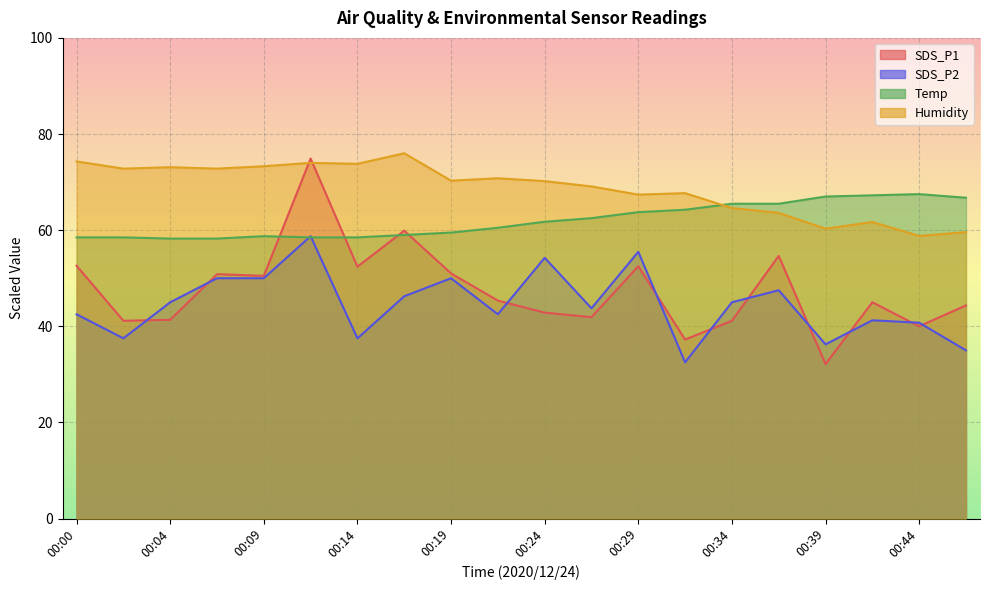

At which category does Humidity reach its first local peak?

00:04